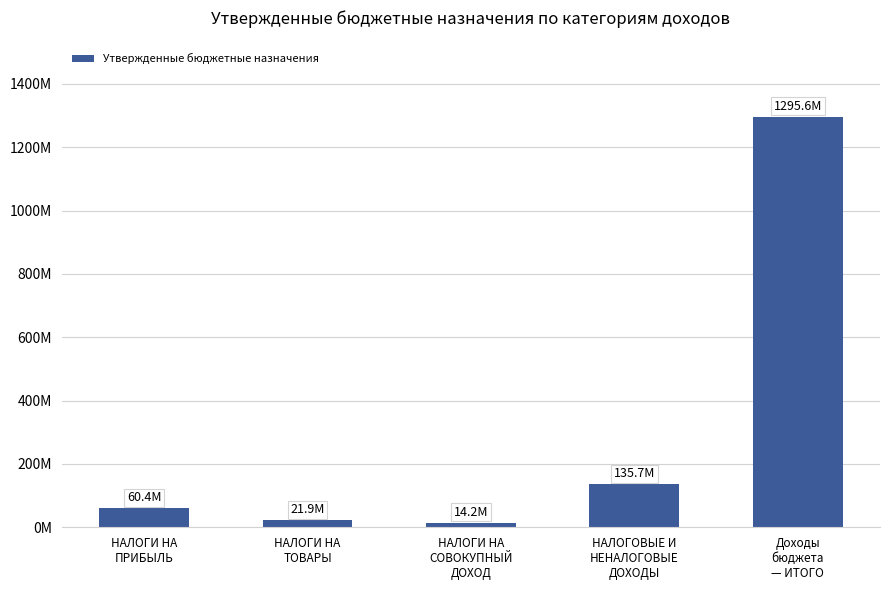

How many data points are less than 60381625?

2